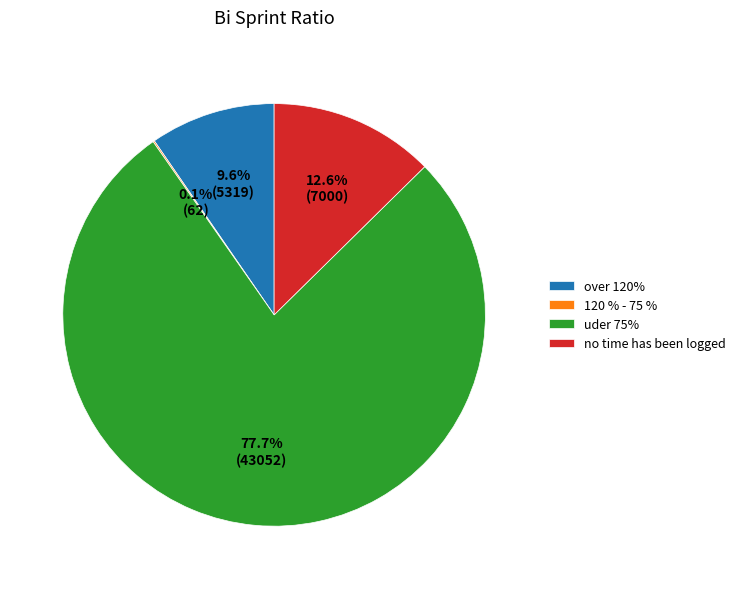

Is uder 75% the majority of the pie?

Yes